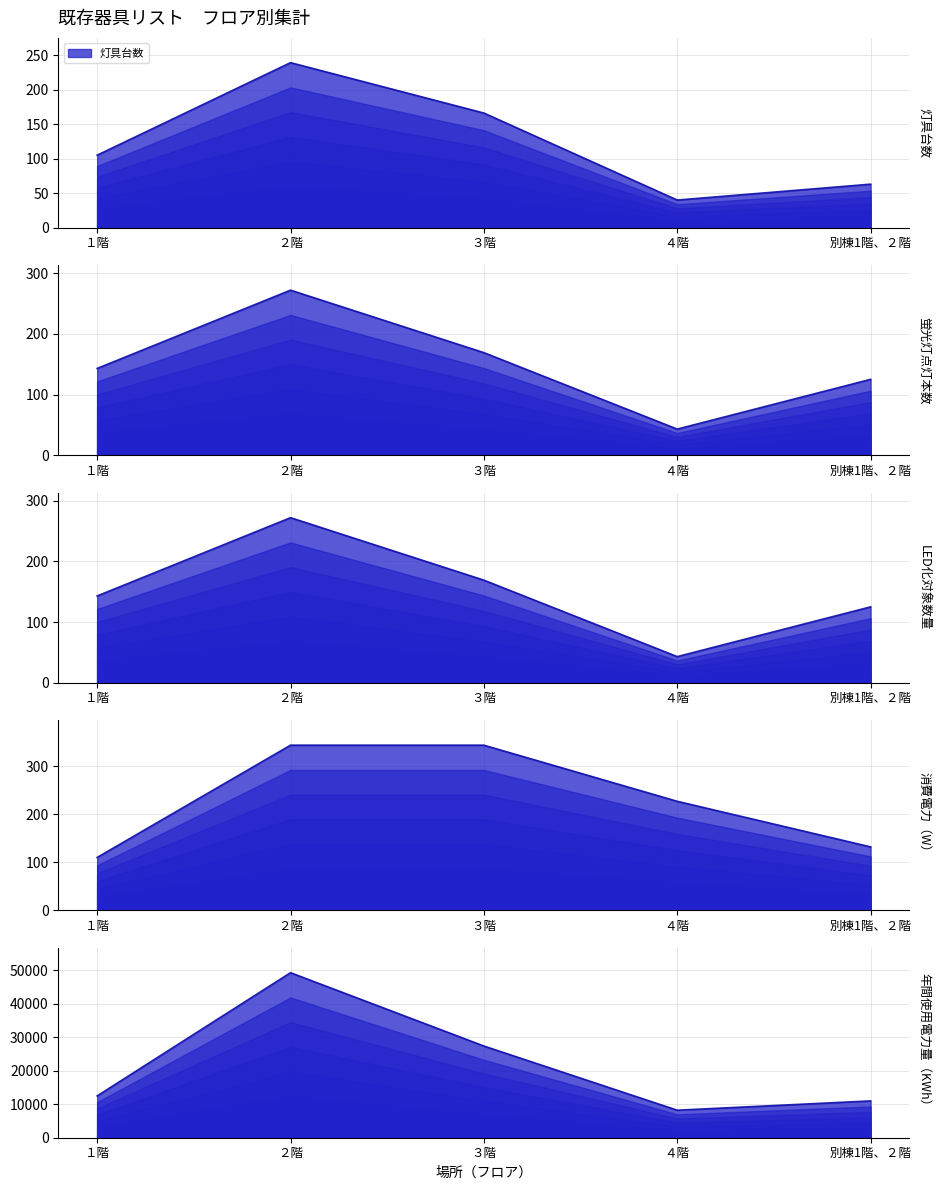

Reading right to left, what are all the values shown in this chart?

灯具台数: 63	40	166	239	105
蛍光灯点灯本数: 125	43	169	272	143
LED化対象数量: 125	43	169	272	143
消費電力（W）: 132	227	344	344	110
年間使用電力量（KWh）: 11000	8222	27398	49310	12496